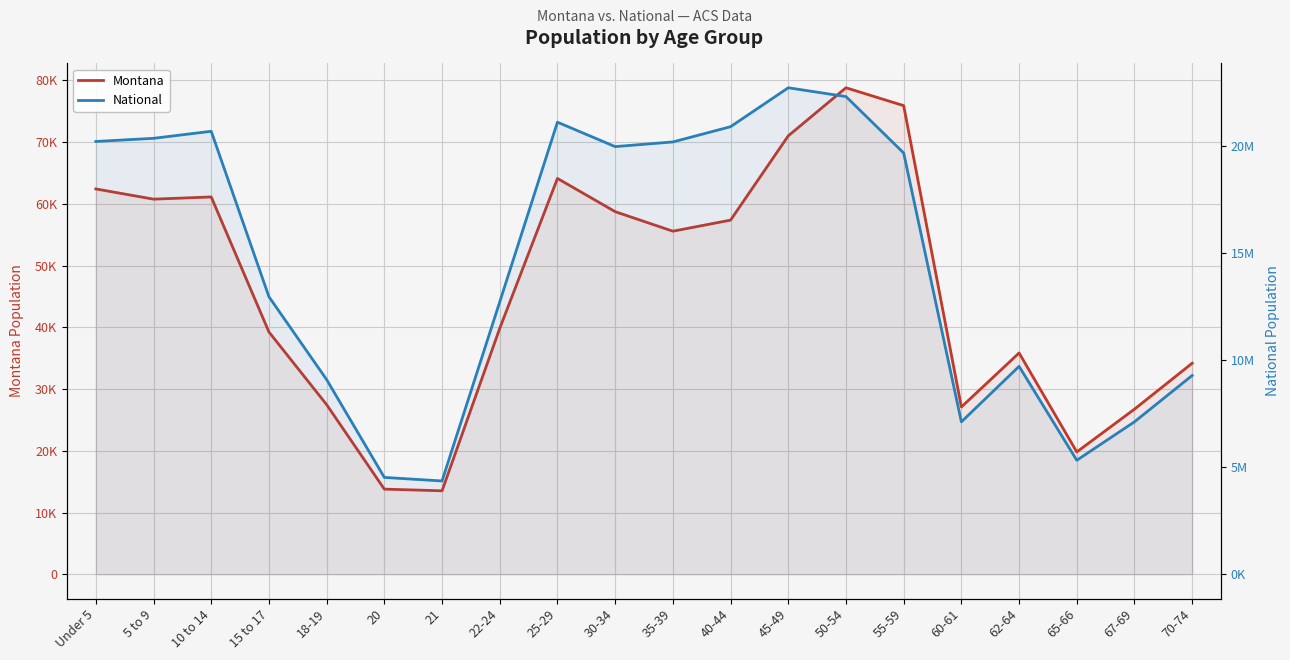

How many distinct data groups are displayed?

2